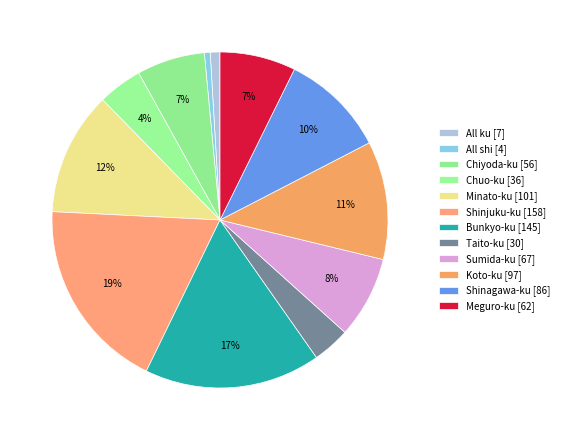

Rank the categories by value from lowest to highest.

All shi, All ku, Taito-ku, Chuo-ku, Chiyoda-ku, Meguro-ku, Sumida-ku, Shinagawa-ku, Koto-ku, Minato-ku, Bunkyo-ku, Shinjuku-ku